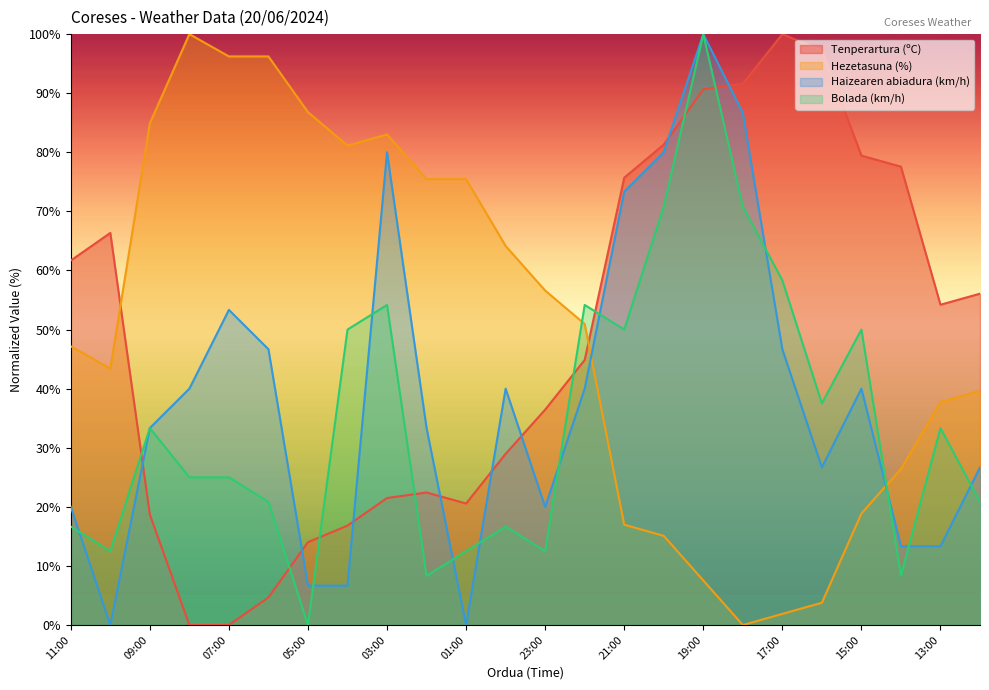

How many interior local peaks does the Haizearen abiadura (km/h) series have?

5